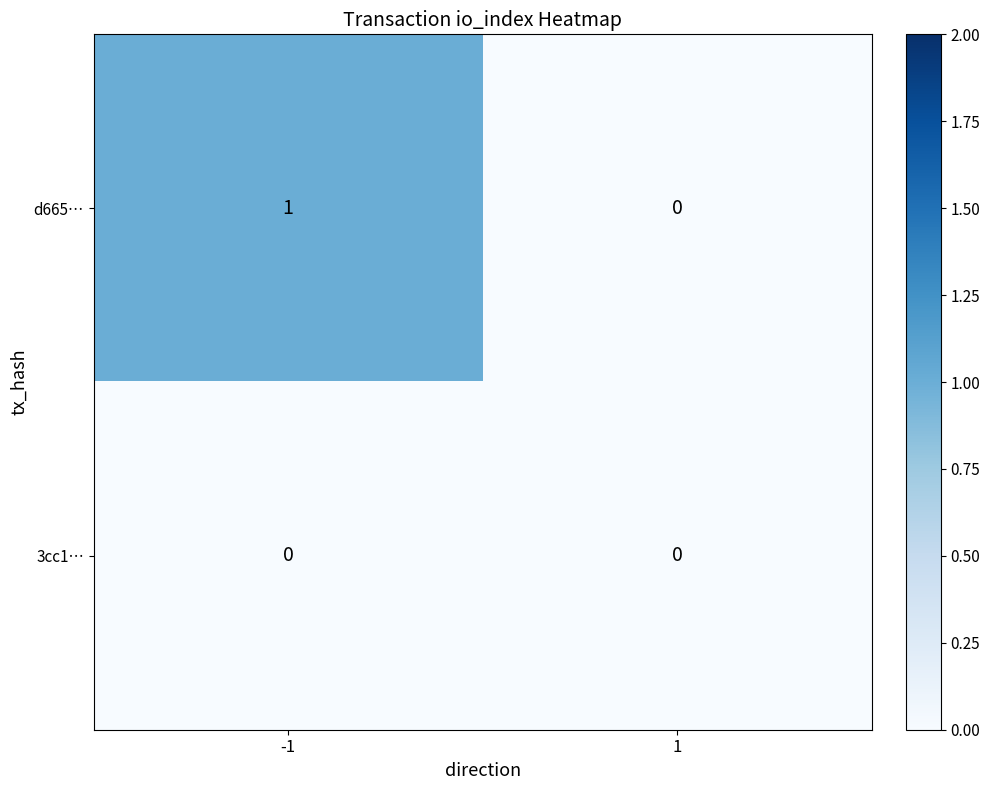

Which series has the widest spread of values?

d665…